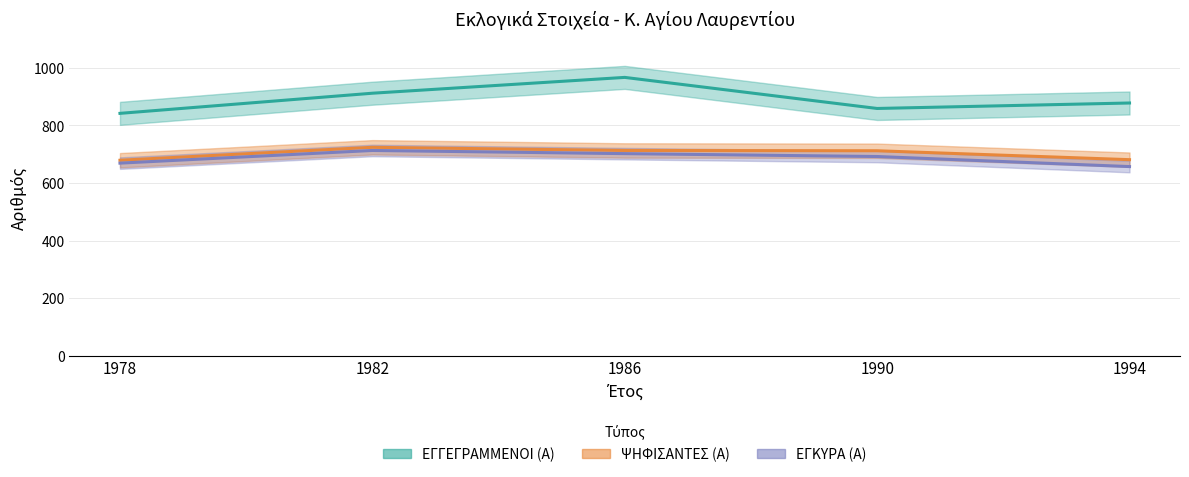

What is the value of the ΕΓΚΥΡΑ (Α) point at the 1st from the left?

669